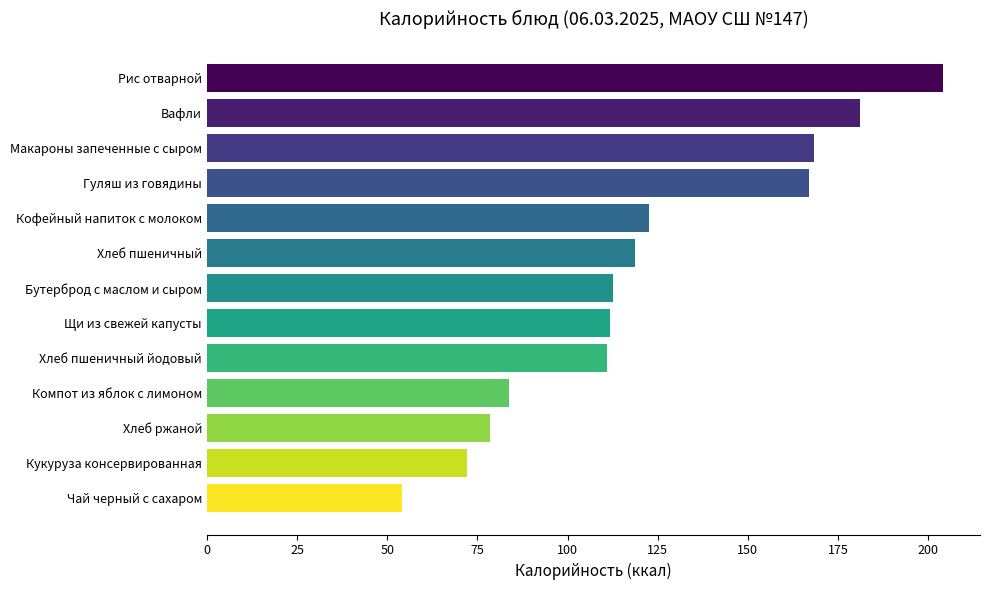

Between Чай черный с сахаром and Вафли, which is larger?

Вафли